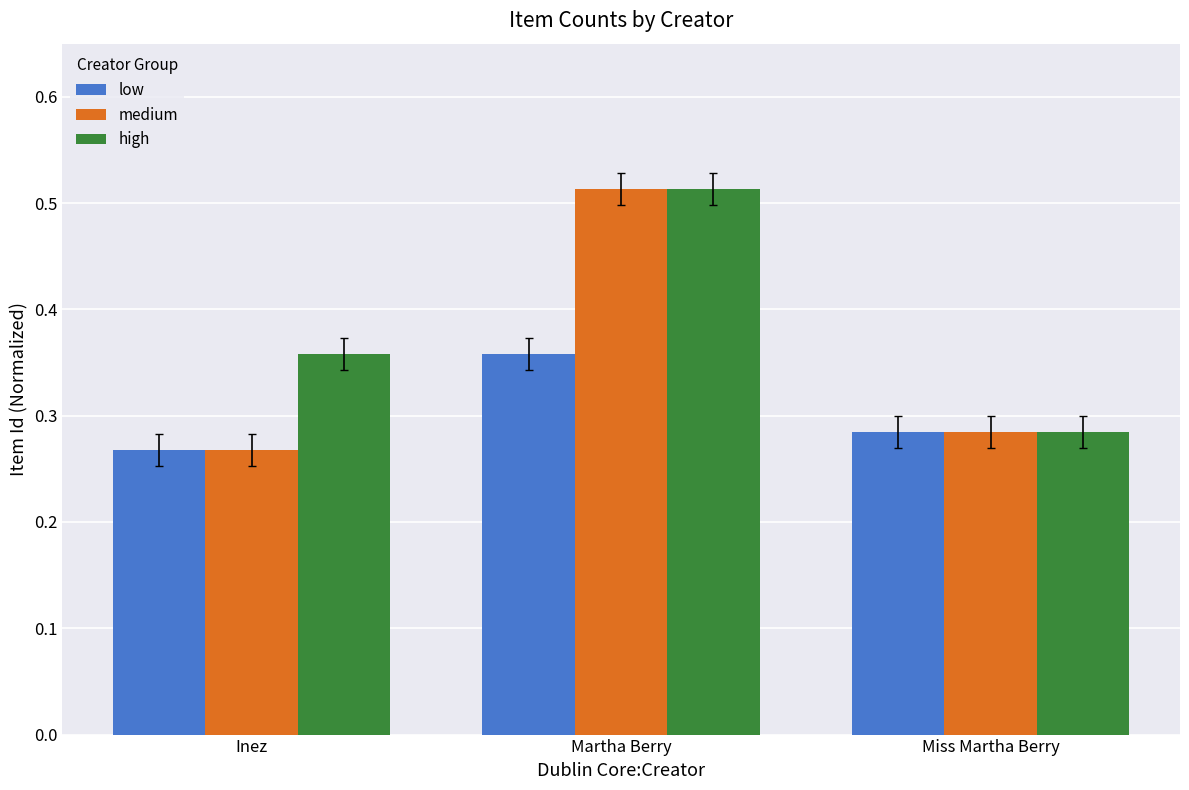

Which category has the lowest value in the high series?

Miss Martha Berry